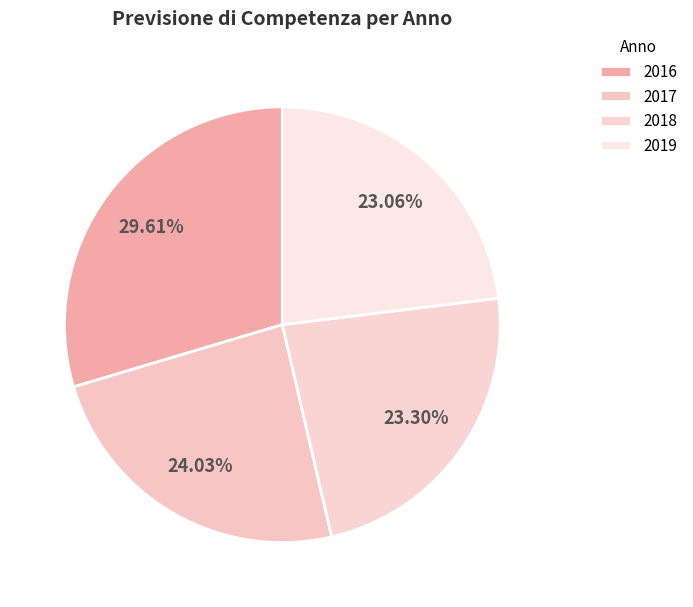

To the nearest percent, what portion does 2016 represent?

30%